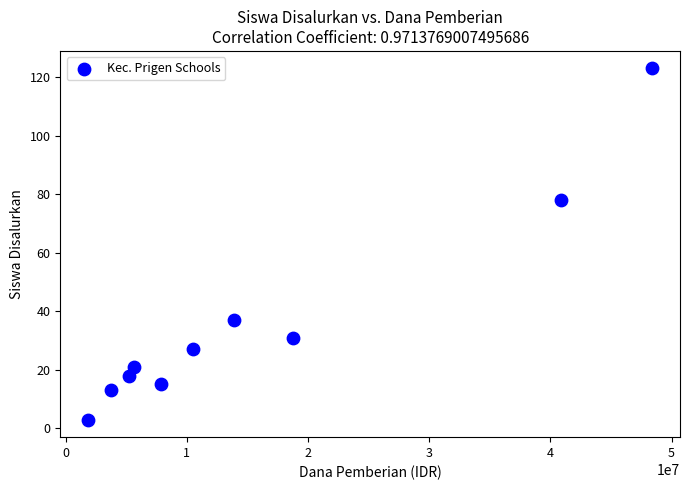

What Y value in the scatter plot is closest to 63?

78